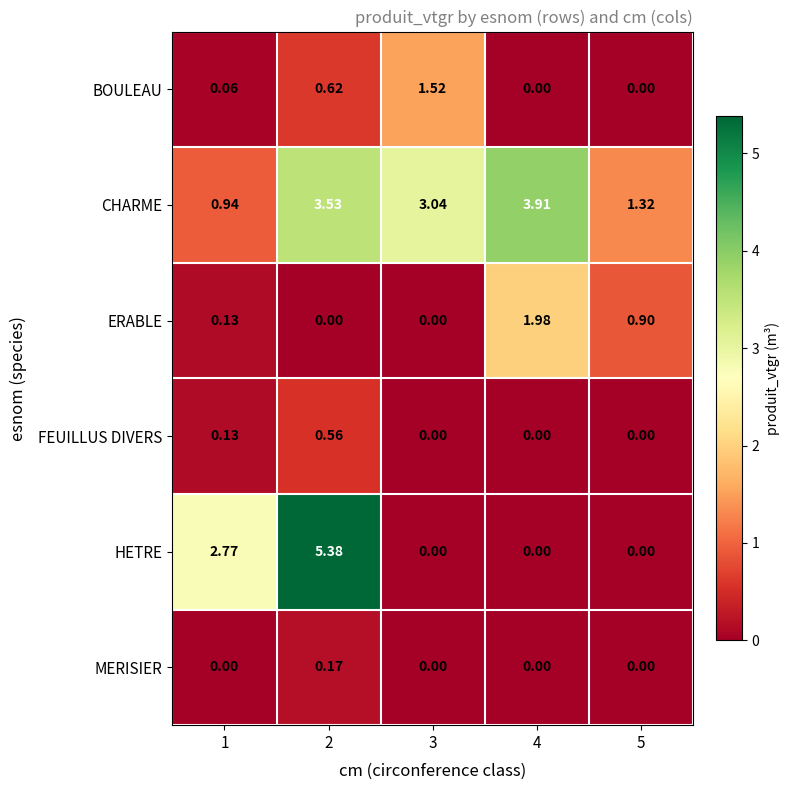

Which series has the largest total across all categories?

CHARME